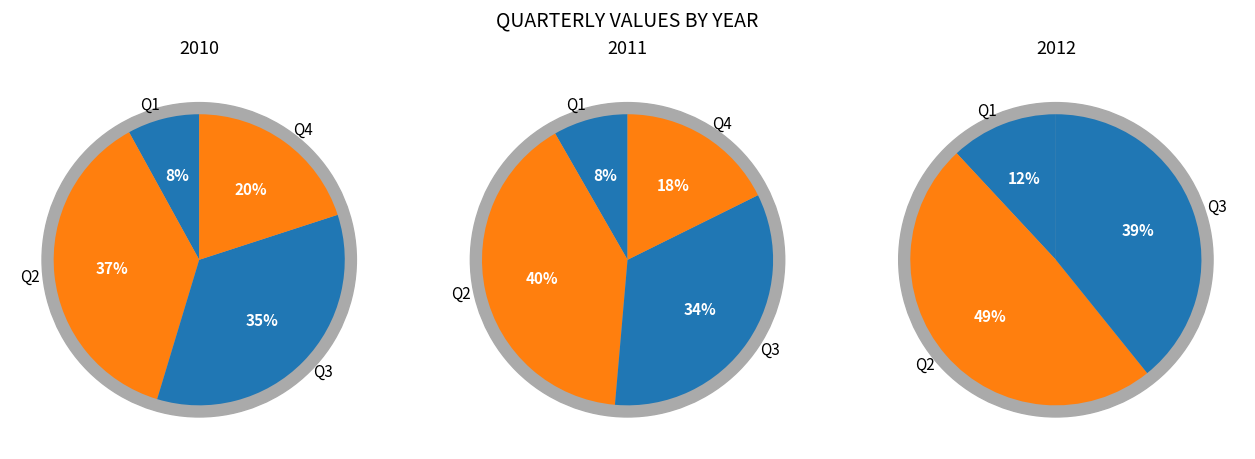

The Q2 slice represents 37% of the pie. True or false?

True